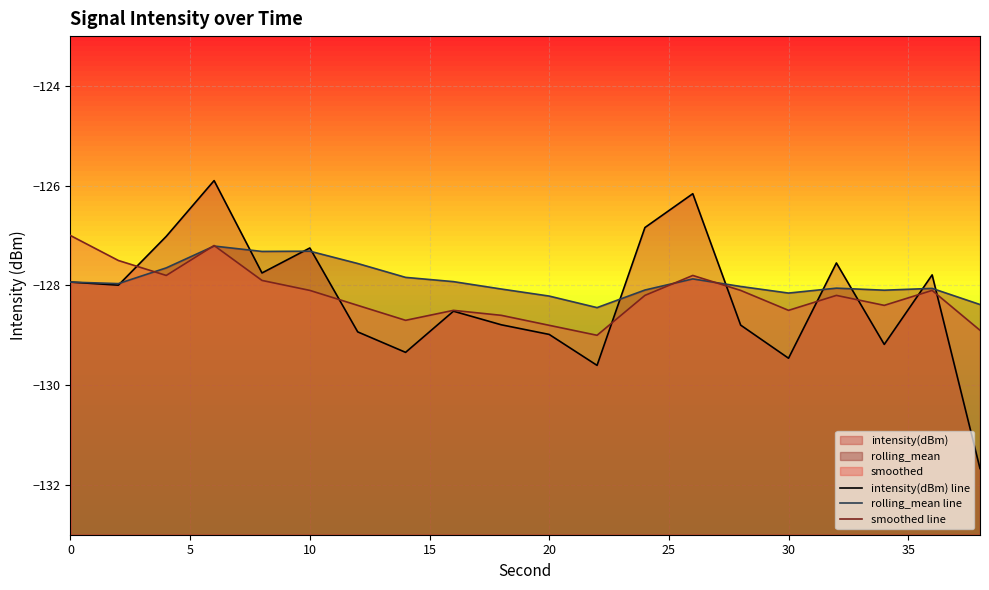

What is the minimum value for intensity(dBm) line?

-131.7